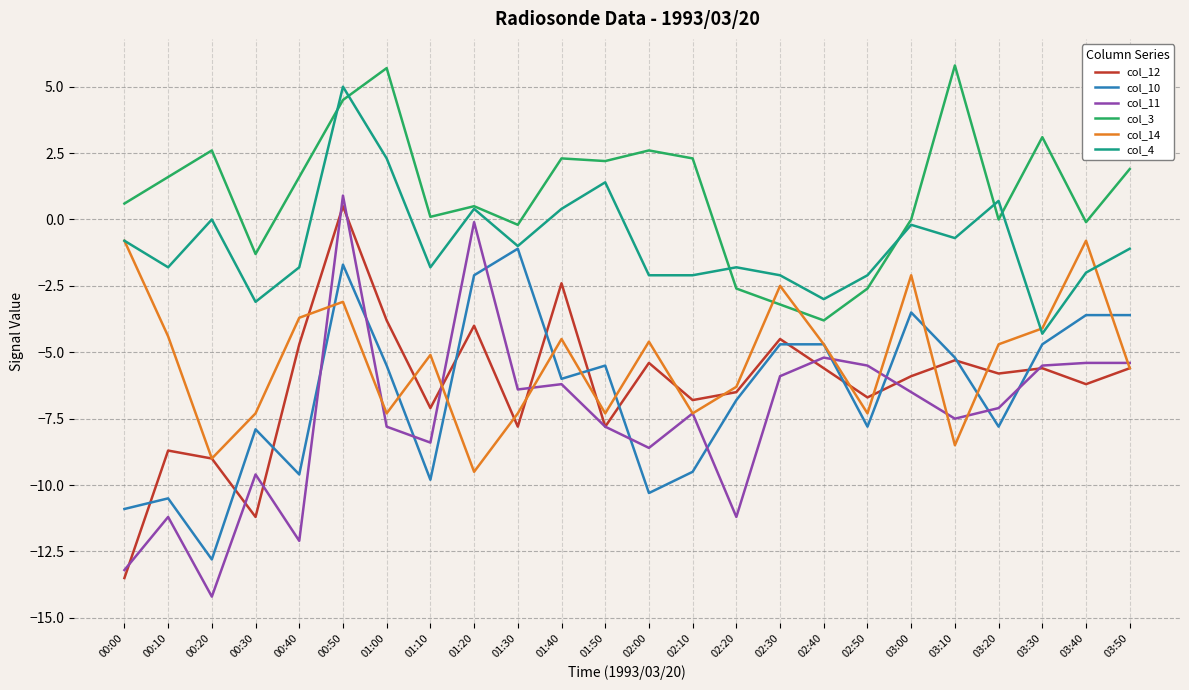

Which series has the largest range (max minus min)?

col_11